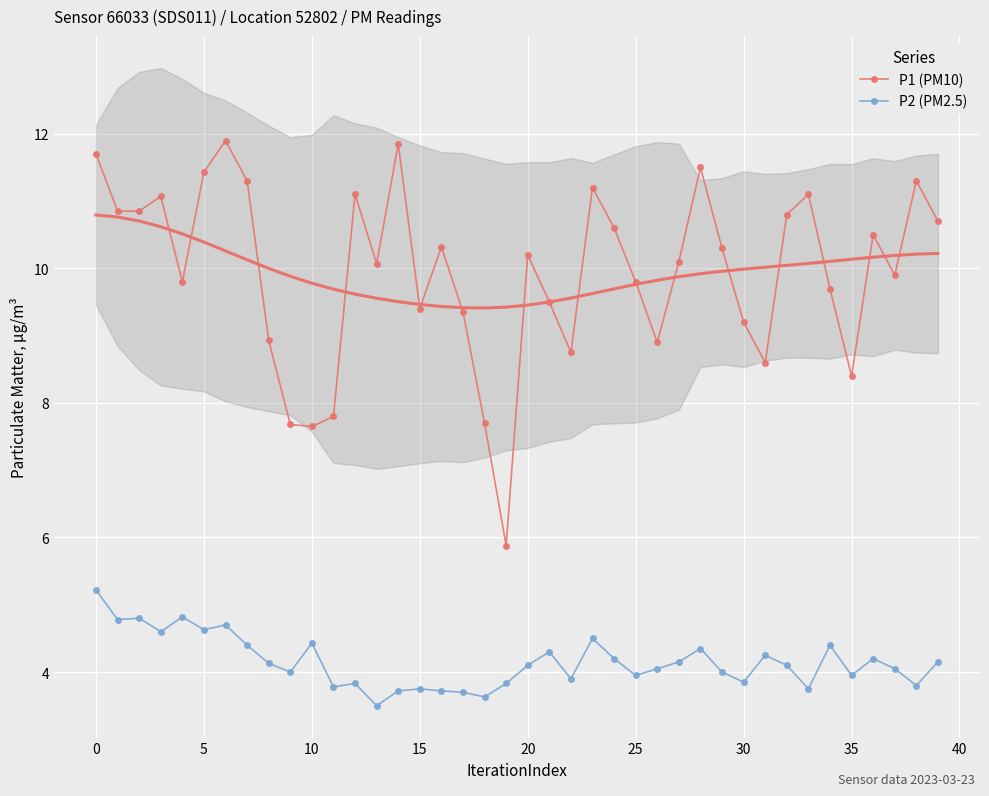

True or false: P2 (PM2.5) and P1 (PM10) cross at least once.

False